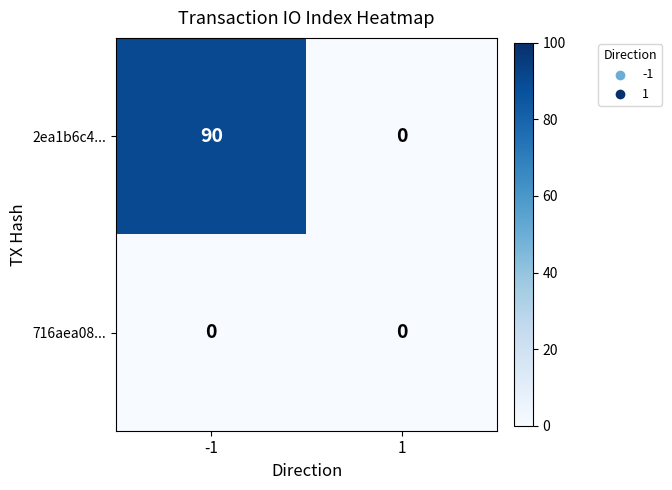

What is the difference between the highest and lowest values at -1?

90